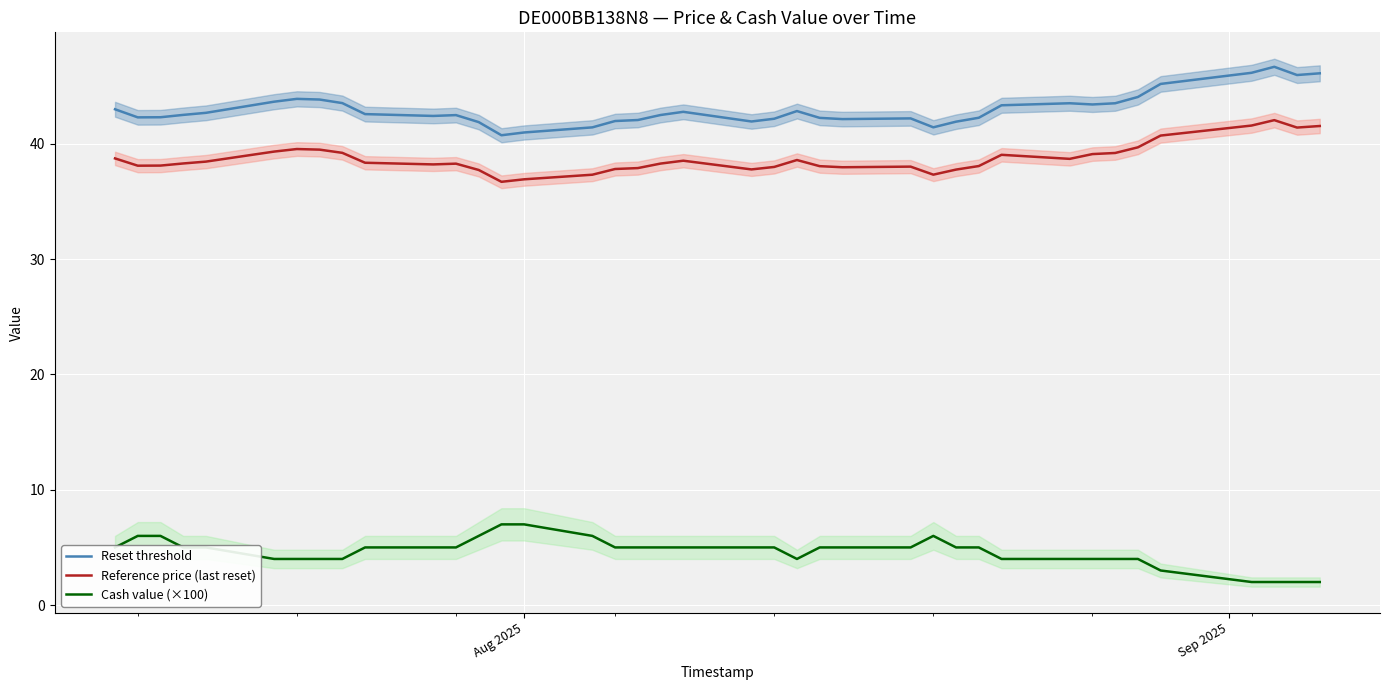

True or false: Cash value (×100) and Reset threshold cross at least once.

False